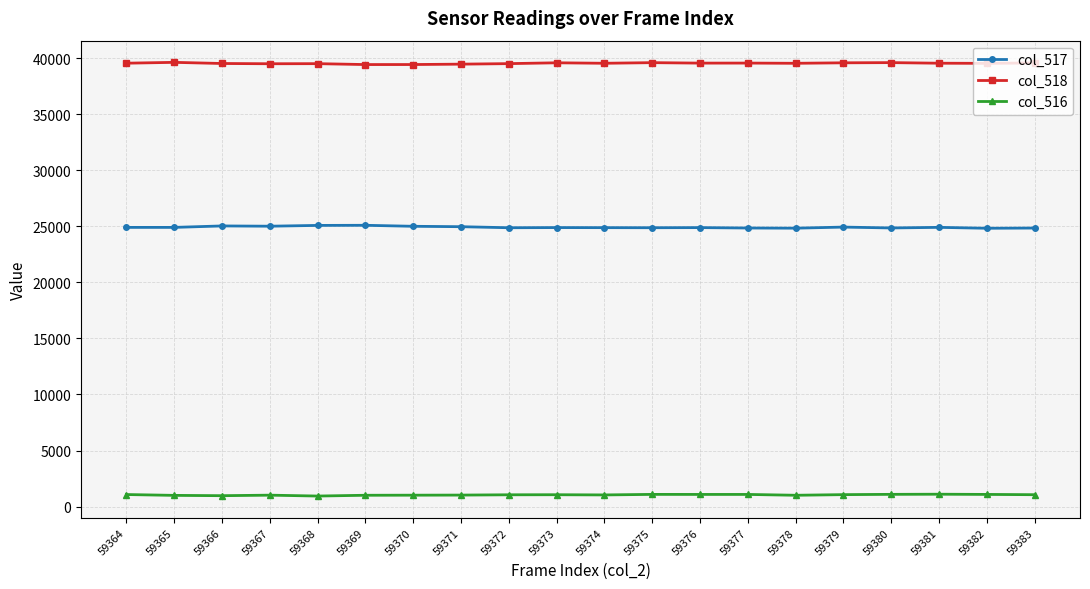

True or false: col_516 and col_518 cross at least once.

False